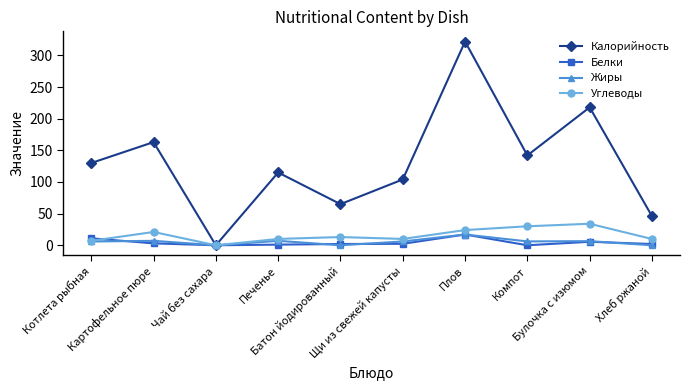

True or false: Калорийность has more than 1 interior local peaks.

True